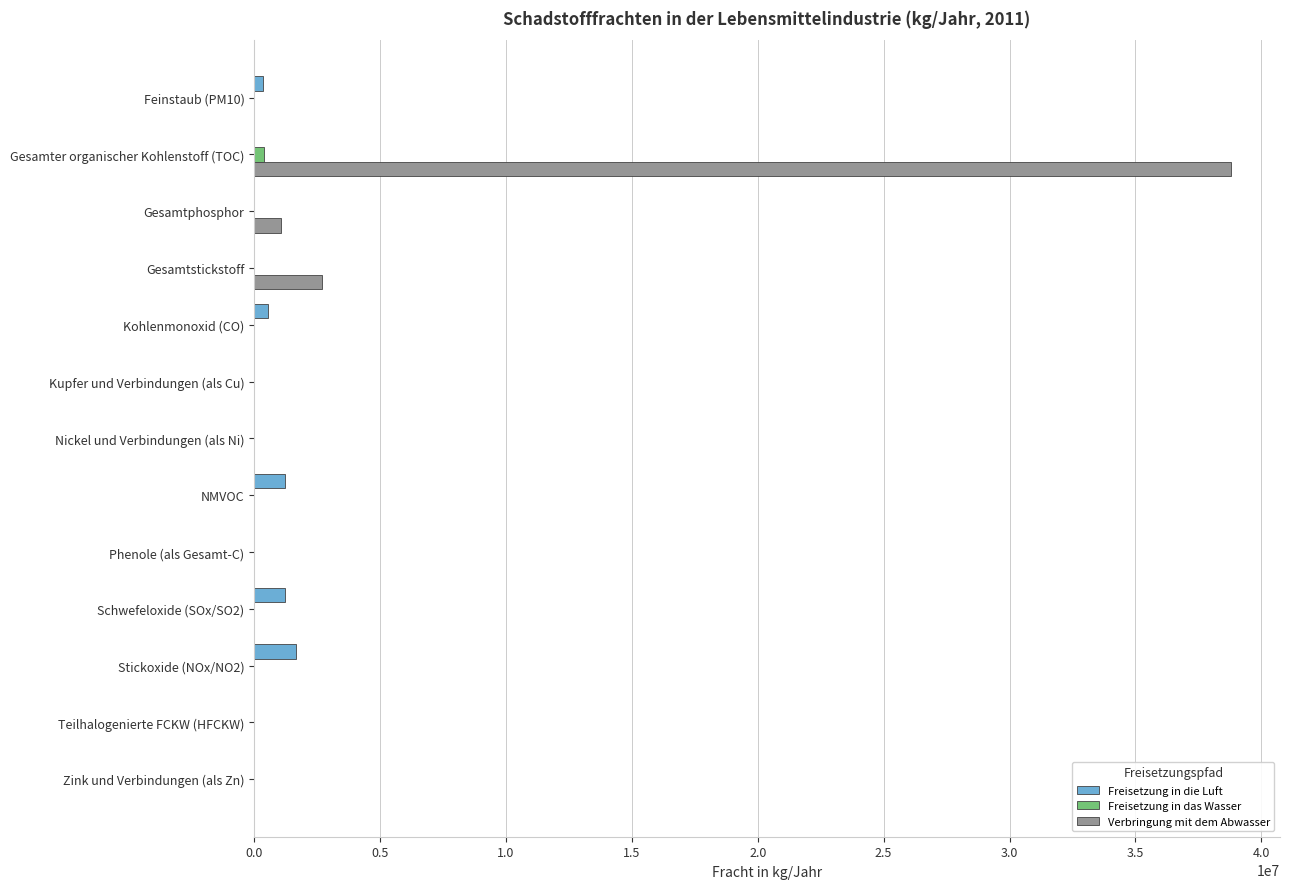

What is the maximum value for Freisetzung in die Luft?

1650000